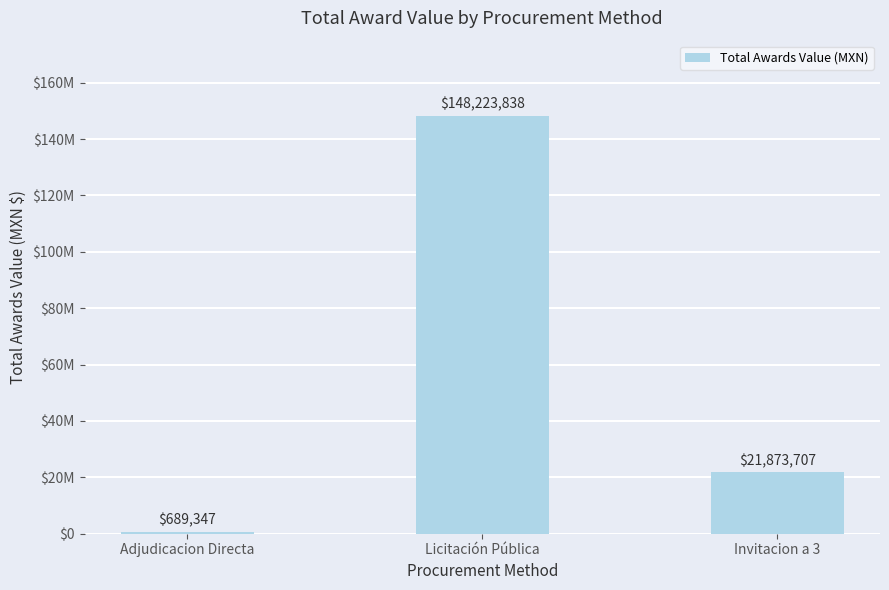

Is it true that the value at Licitación Pública is 148223837.8?

True